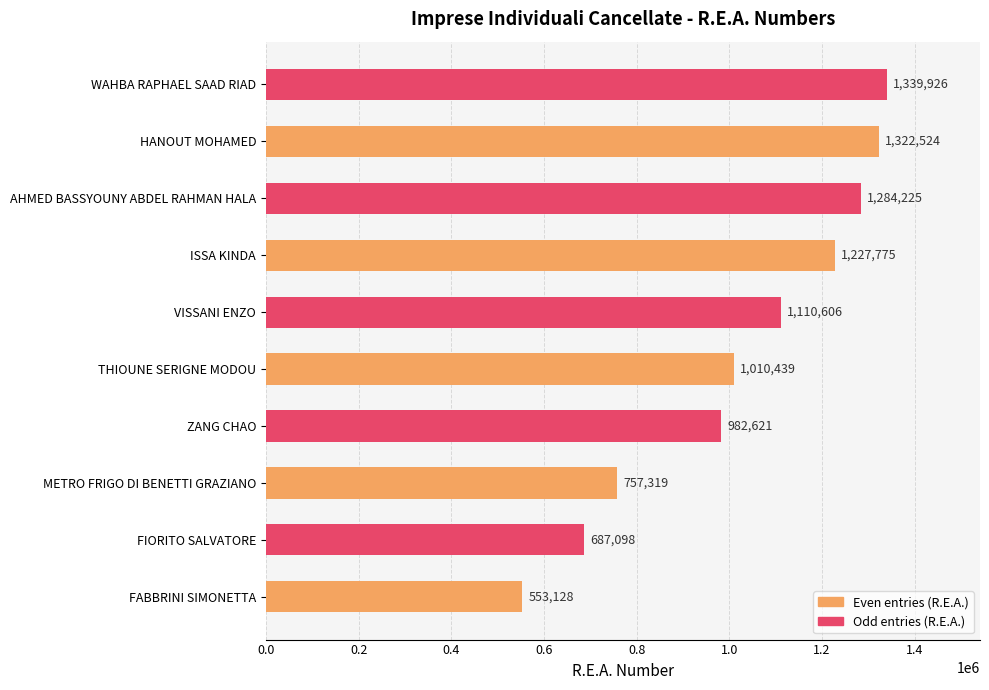

List the labels in order of value, smallest first.

FABBRINI SIMONETTA, FIORITO SALVATORE, METRO FRIGO DI BENETTI GRAZIANO, ZANG CHAO, THIOUNE SERIGNE MODOU, VISSANI ENZO, ISSA KINDA, AHMED BASSYOUNY ABDEL RAHMAN HALA, HANOUT MOHAMED, WAHBA RAPHAEL SAAD RIAD